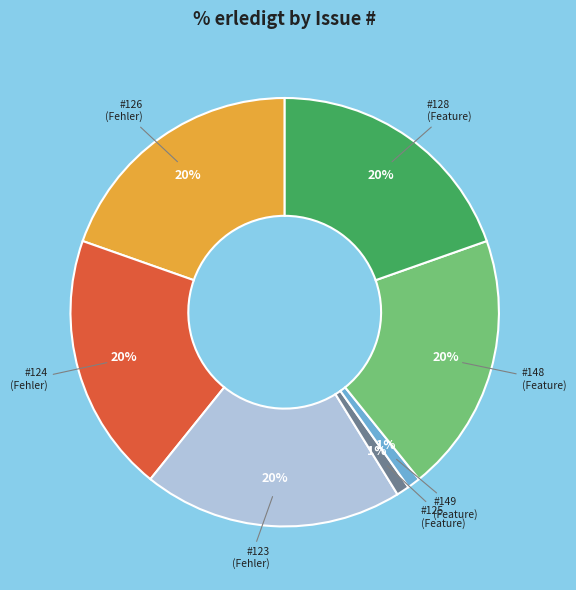

The #148 (Feature) slice represents 20% of the pie. True or false?

True